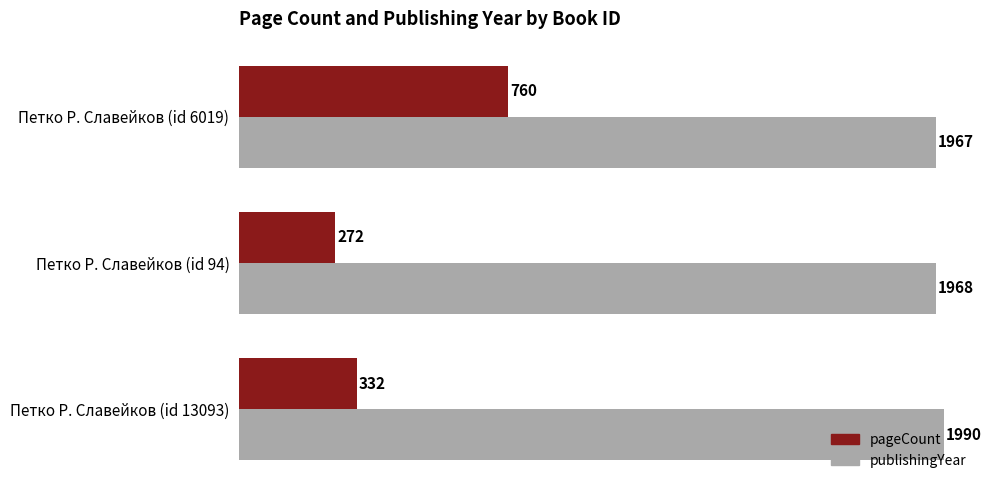

What is the greatest value displayed?

1990